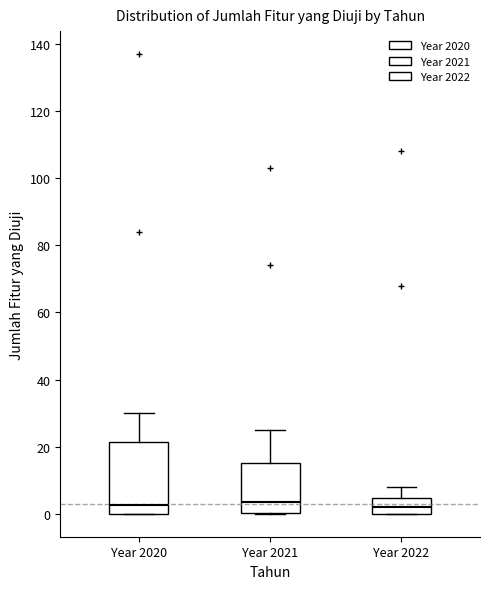

Where is the upper edge of the box for Year 2020 on the y-axis? The values are not printed on the chart, so give them approximately, as read against the axis.

22